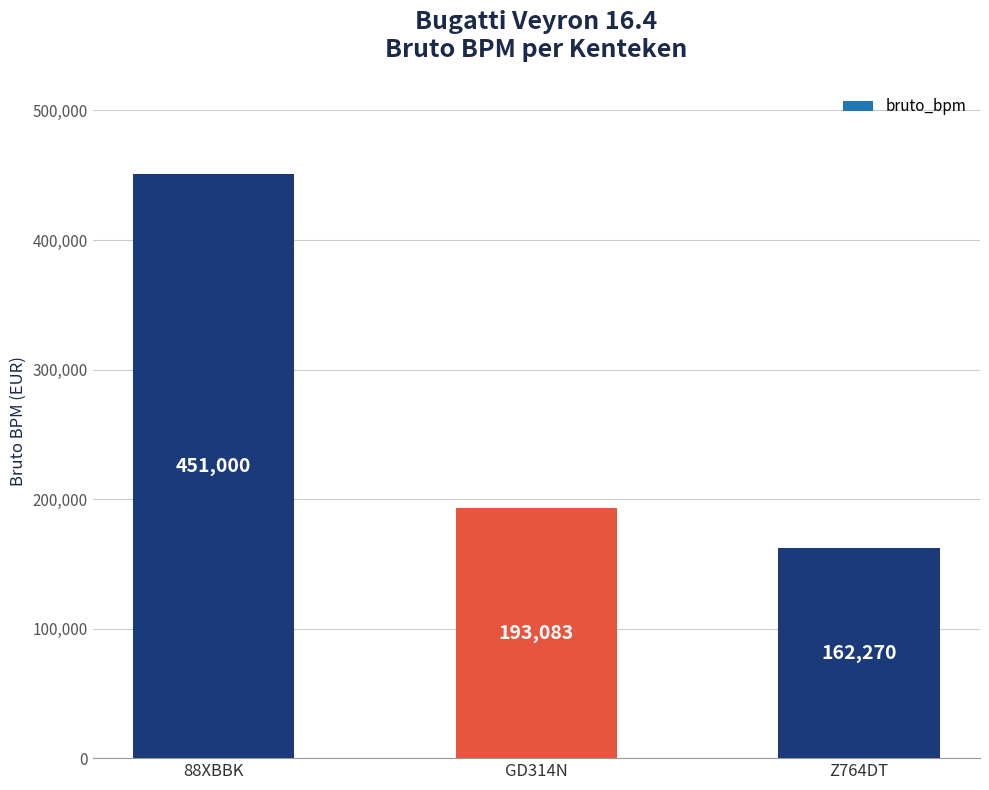

List the labels in order of value, smallest first.

Z764DT, GD314N, 88XBBK